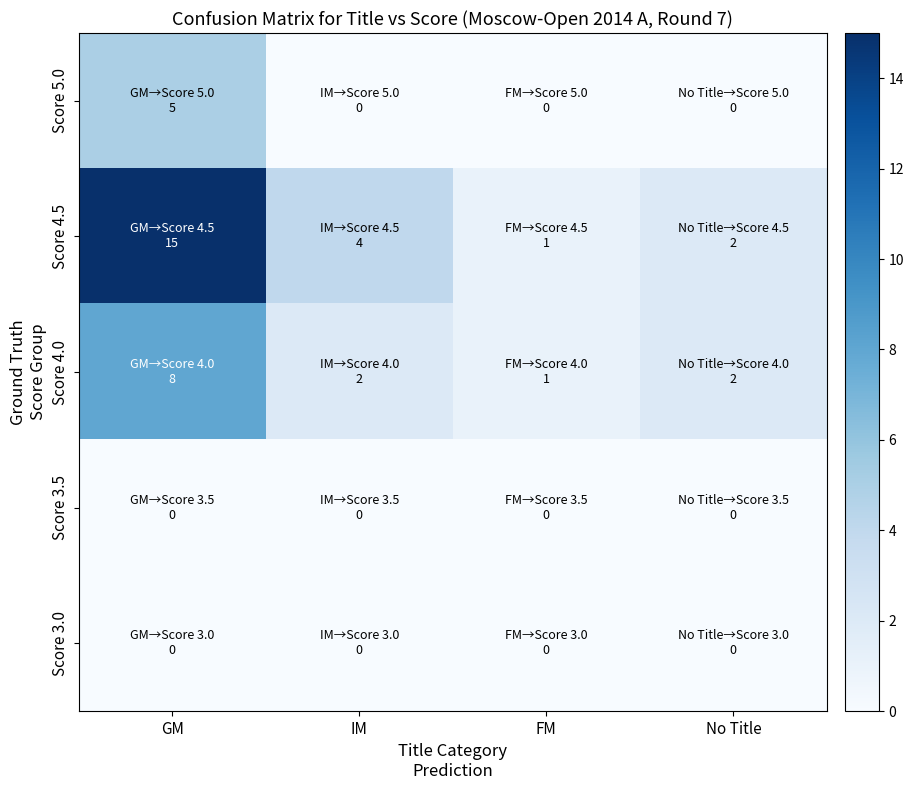

Reading left to right, extract all data points from this chart.

Score 5.0: GM=5	IM=0	FM=0	No Title=0
Score 4.5: GM=15	IM=4	FM=1	No Title=2
Score 4.0: GM=8	IM=2	FM=1	No Title=2
Score 3.5: GM=0	IM=0	FM=0	No Title=0
Score 3.0: GM=0	IM=0	FM=0	No Title=0